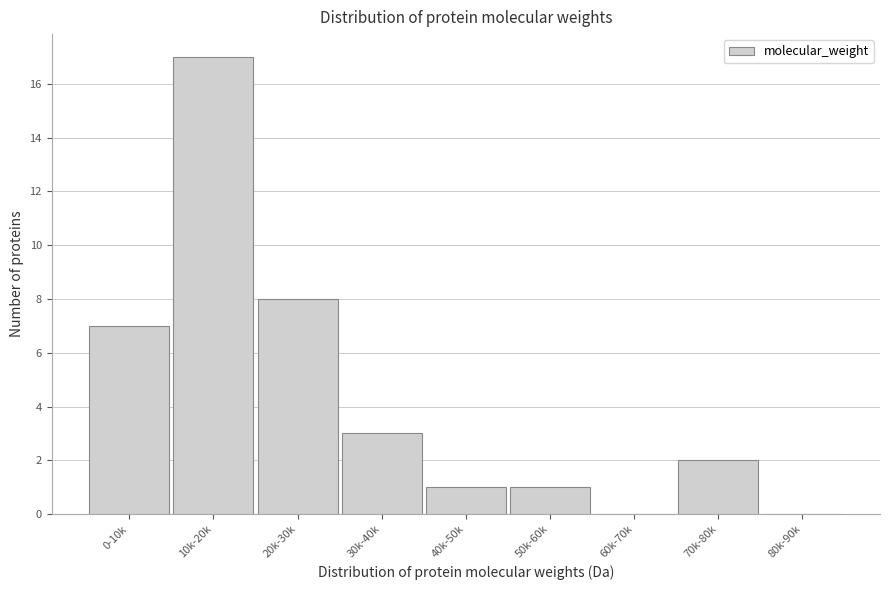

Reading left to right, extract all data points from this chart.

0-10k=7	10k-20k=17	20k-30k=8	30k-40k=3	40k-50k=1	50k-60k=1	60k-70k=0	70k-80k=2	80k-90k=0